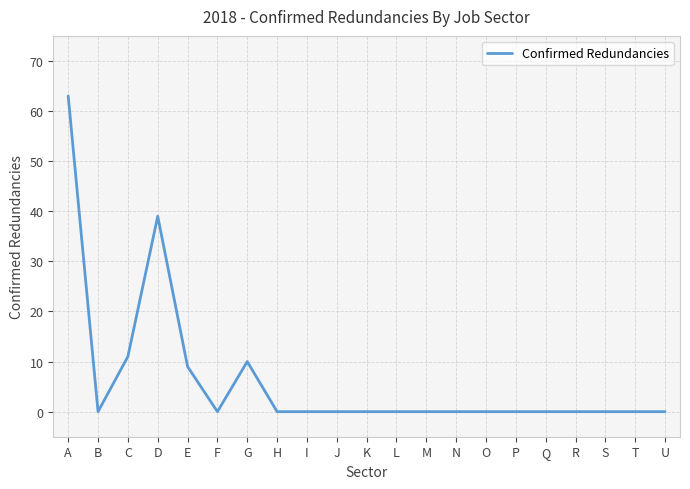

What is the difference between the maximum and minimum values?

63